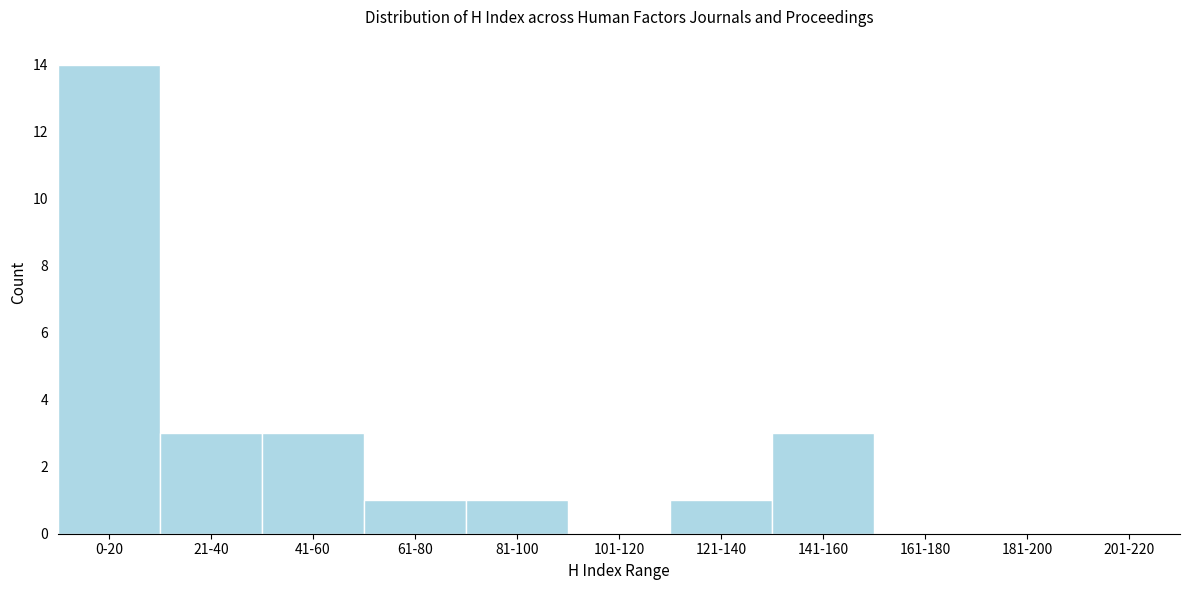

Reading left to right, extract all data points from this chart.

0-20=14	21-40=3	41-60=3	61-80=1	81-100=1	101-120=0	121-140=1	141-160=3	161-180=0	181-200=0	201-220=0